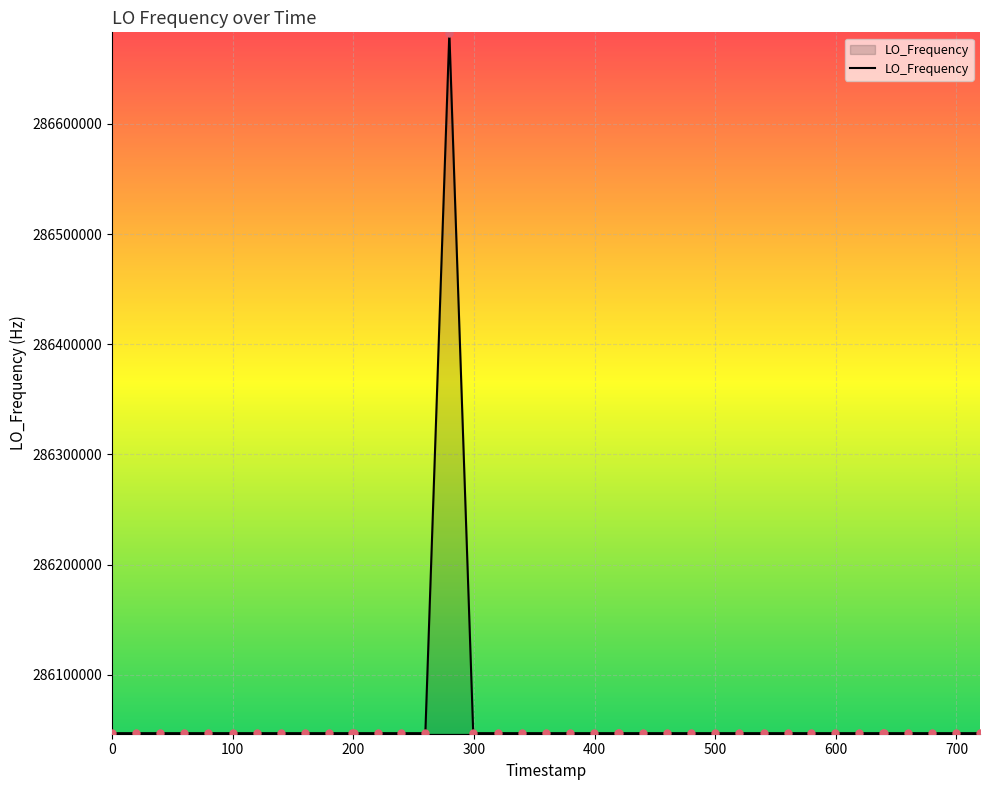

What is the maximum value shown in the chart?

286682705.3